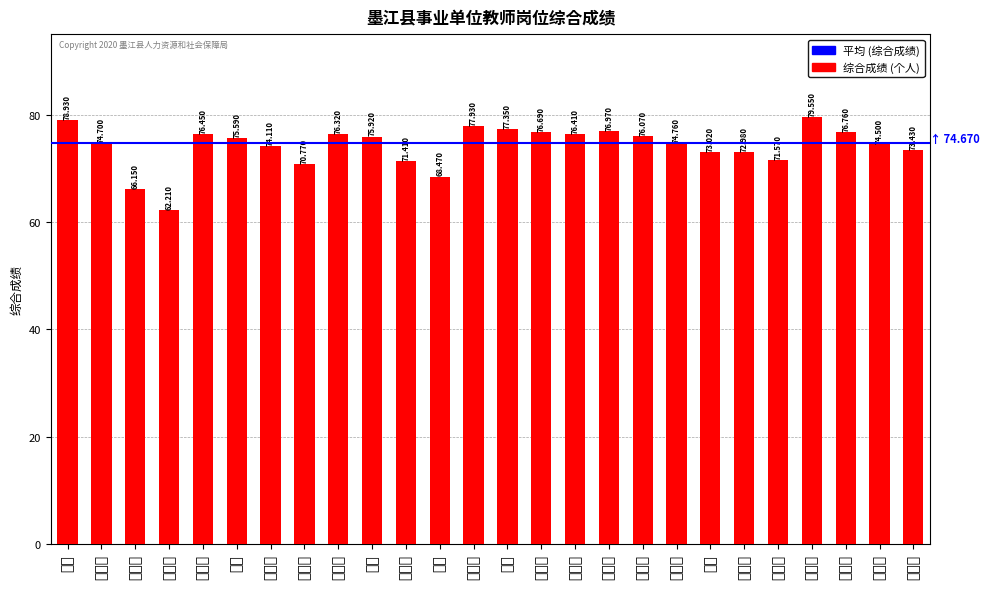

What is the difference between the maximum and minimum values?

17.3